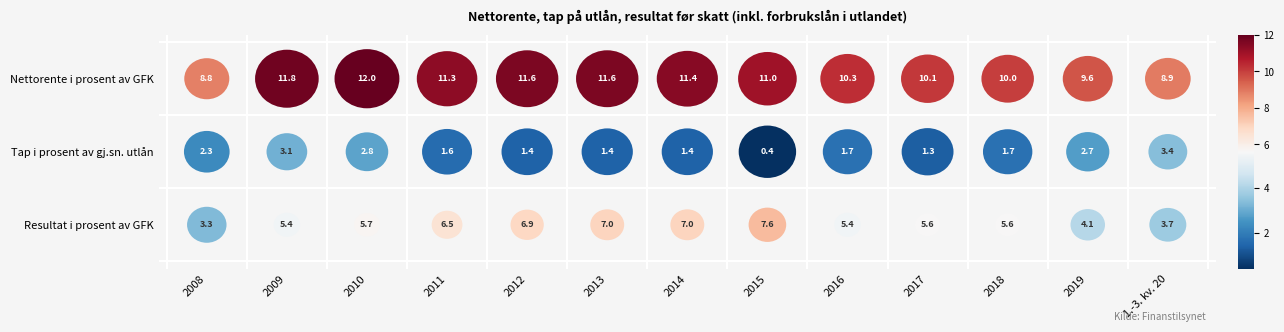

Which series has the widest spread of values?

Resultat i prosent av GFK